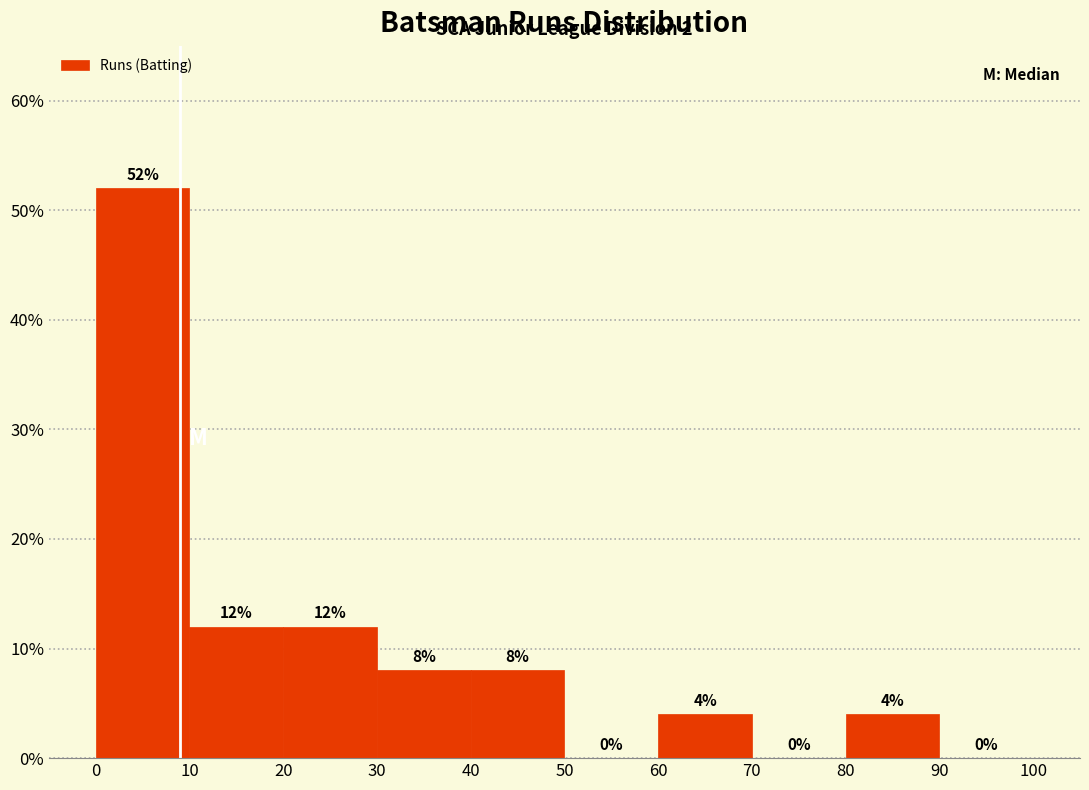

Reading left to right, list every bar in this chart as the range it spans on the x-axis followed by its height.

0 to 10: 52
10 to 20: 12
20 to 30: 12
30 to 40: 8
40 to 50: 8
50 to 60: 0
60 to 70: 4
70 to 80: 0
80 to 90: 4
90 to 100: 0